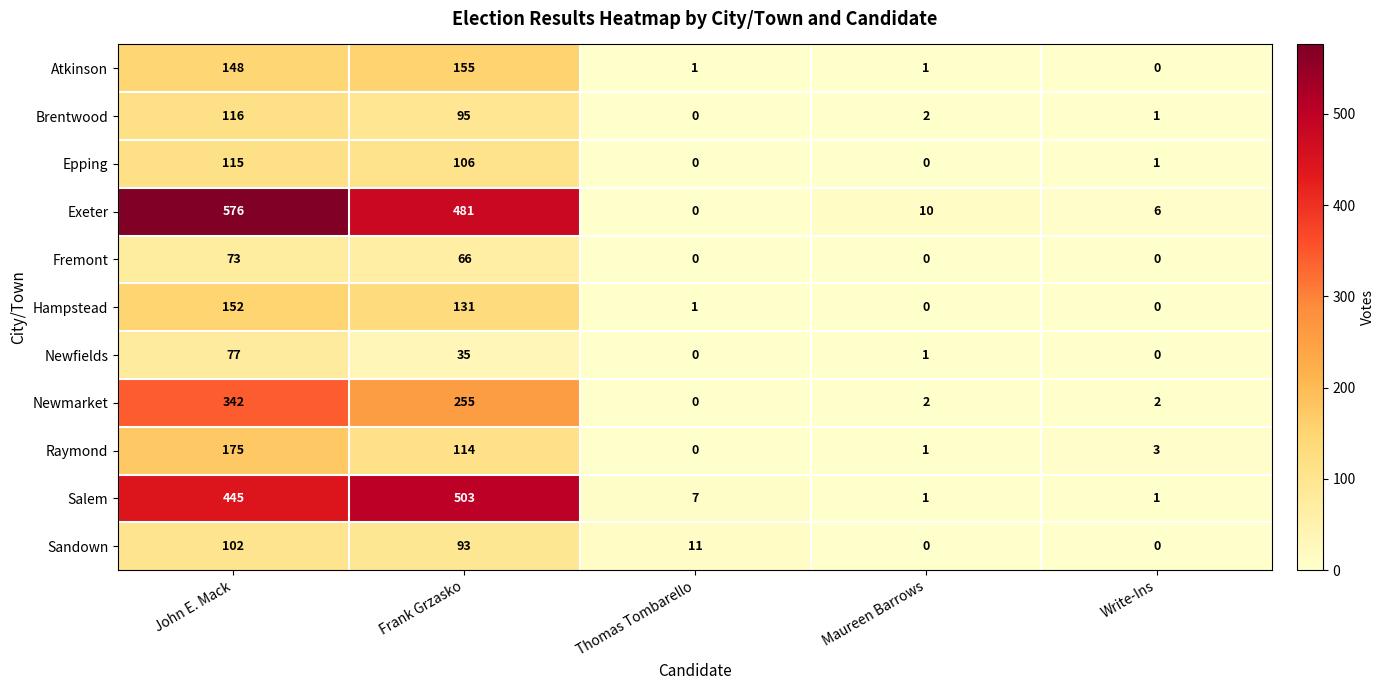

What is the greatest value displayed?

576